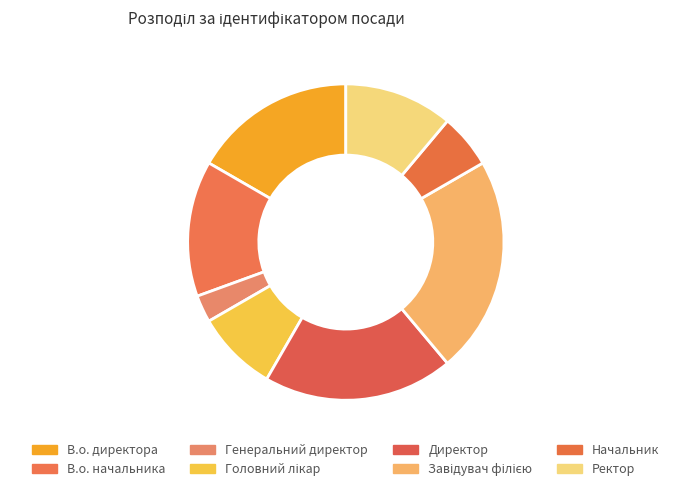

Combined, what portion of the pie is Завідувач філією and В.о. начальника?

36.1%